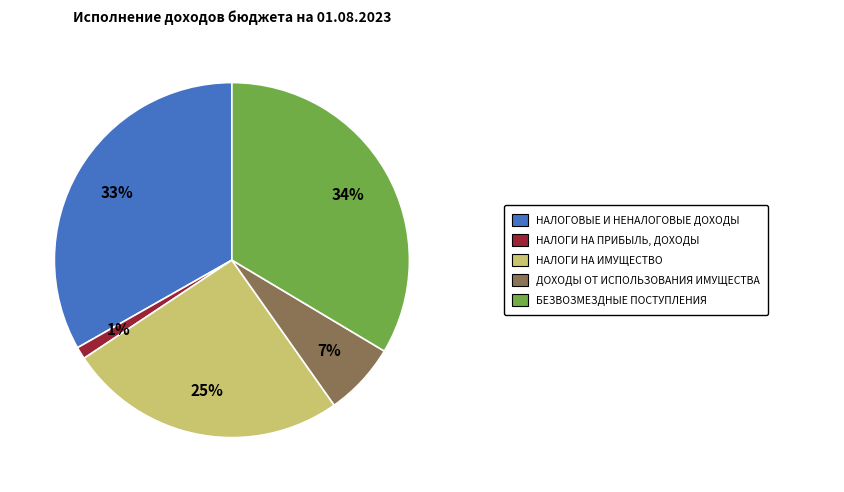

To the nearest percent, what is the average slice percentage?

20%